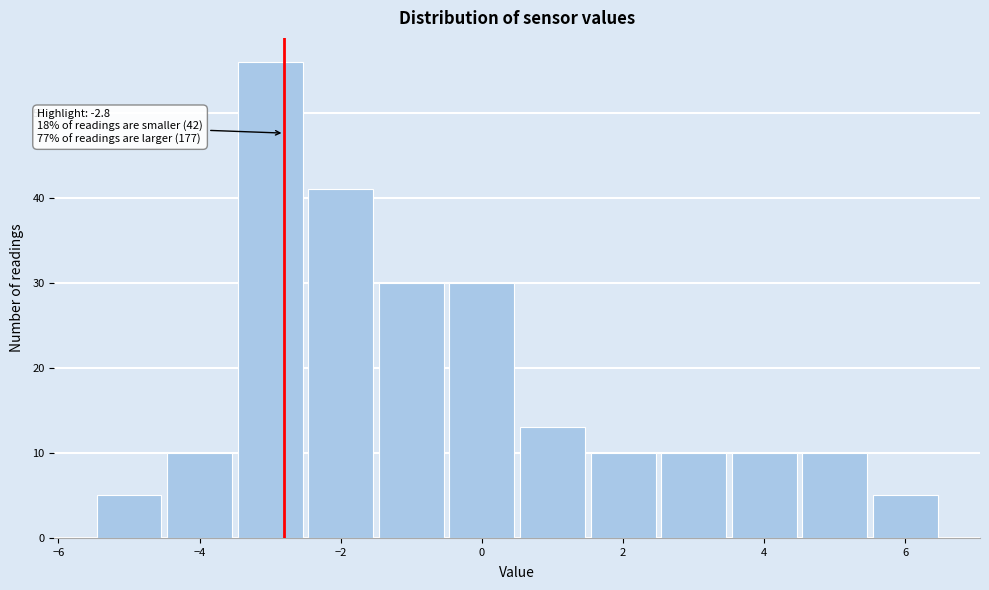

Which range on the x-axis has the tallest bar?

-3.5 to -2.5